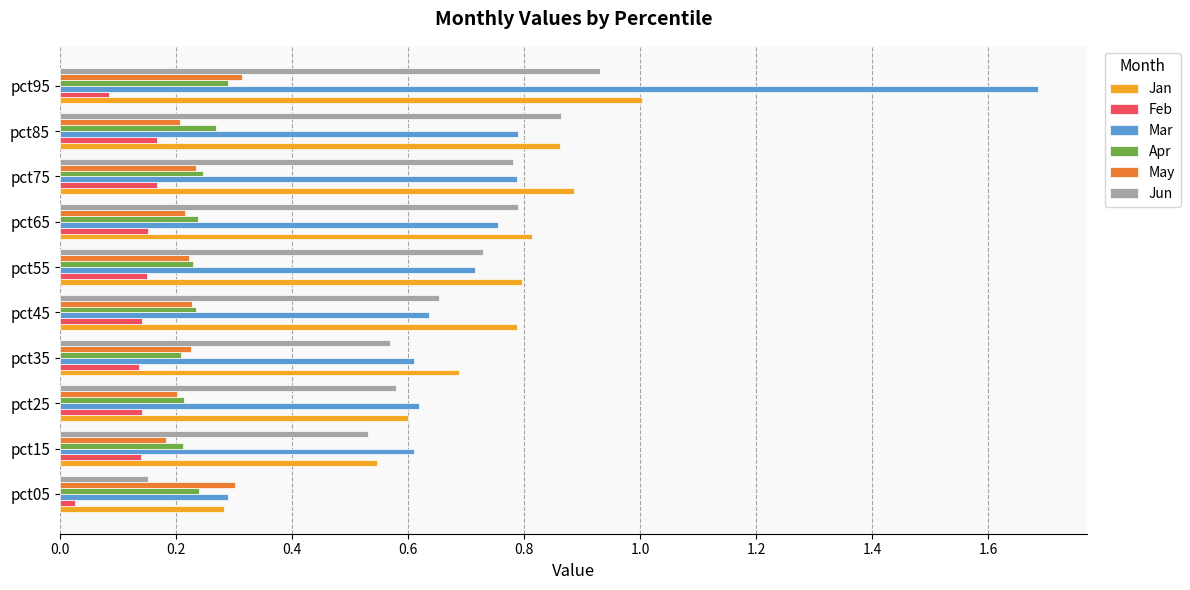

What is the sum of all Apr values?

2.4